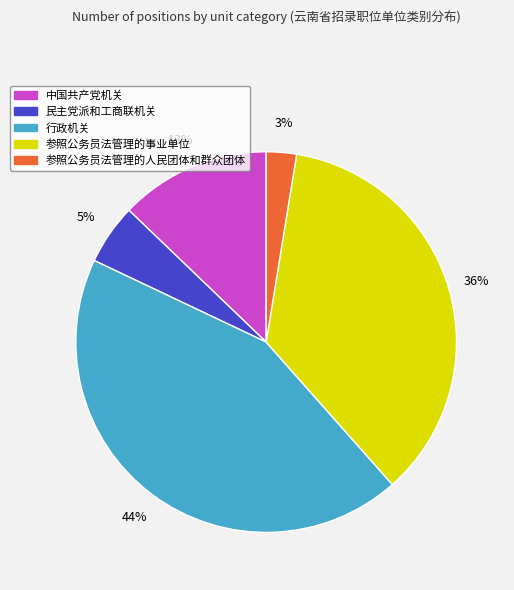

Rank the categories by value from lowest to highest.

参照公务员法管理的人民团体和群众团体, 民主党派和工商联机关, 中国共产党机关, 参照公务员法管理的事业单位, 行政机关